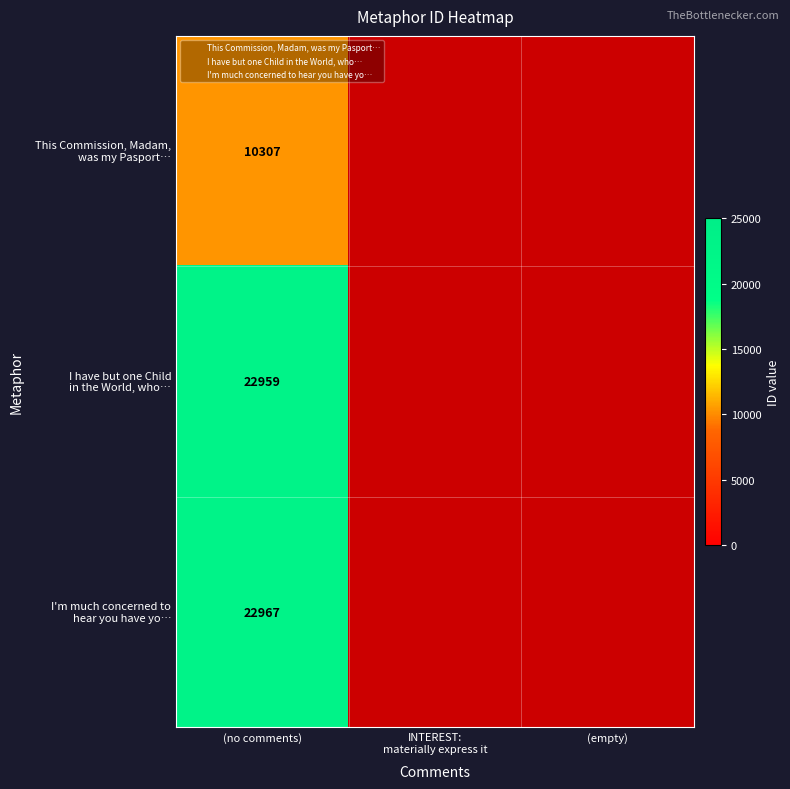

At how many categories does at least one series exceed 3381?

1